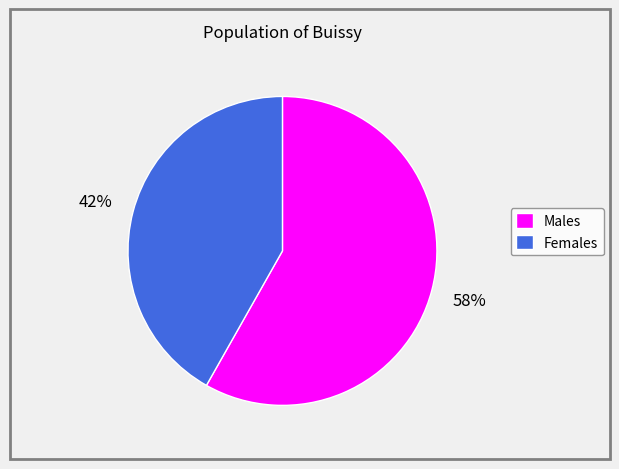

Do Females and Males together represent more than half of the pie?

Yes